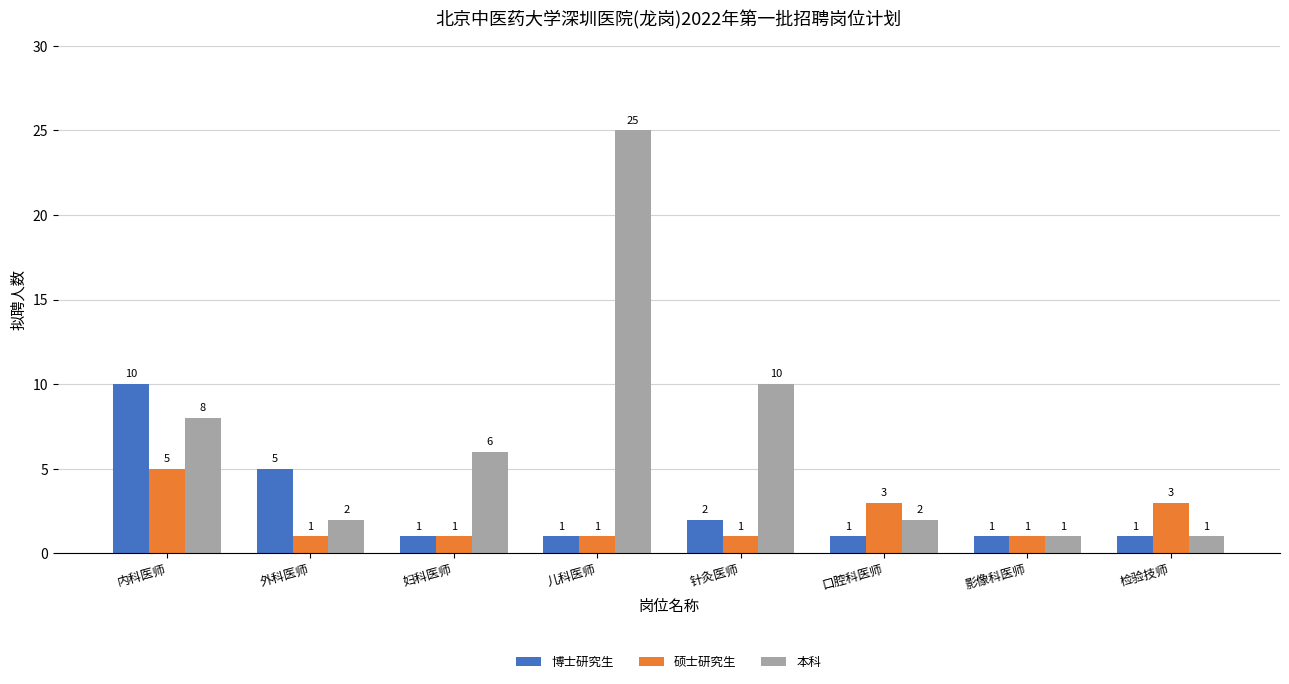

Does the chart contain stacked bars?

No